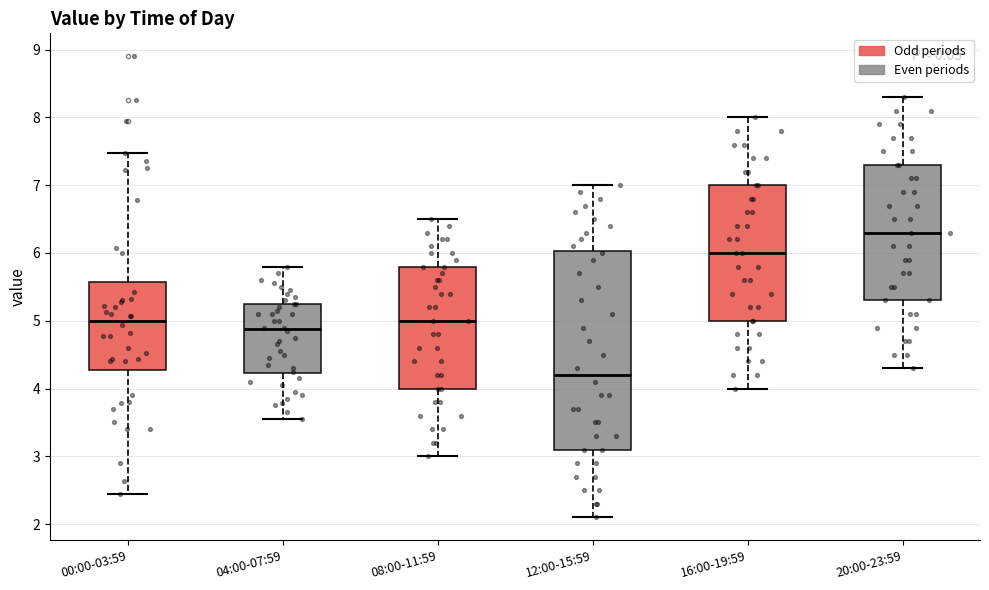

Comparing the boxes themselves (not the whiskers), which one is the tallest?

12:00-15:59